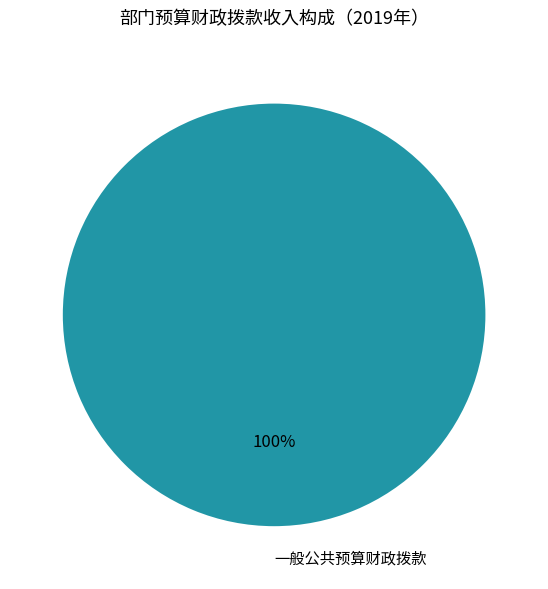

Is there any slice that represents more than half of the pie?

Yes